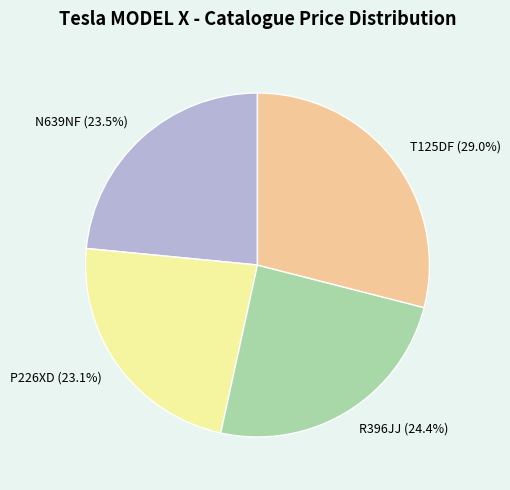

Does R396JJ represent more than half of the total?

No